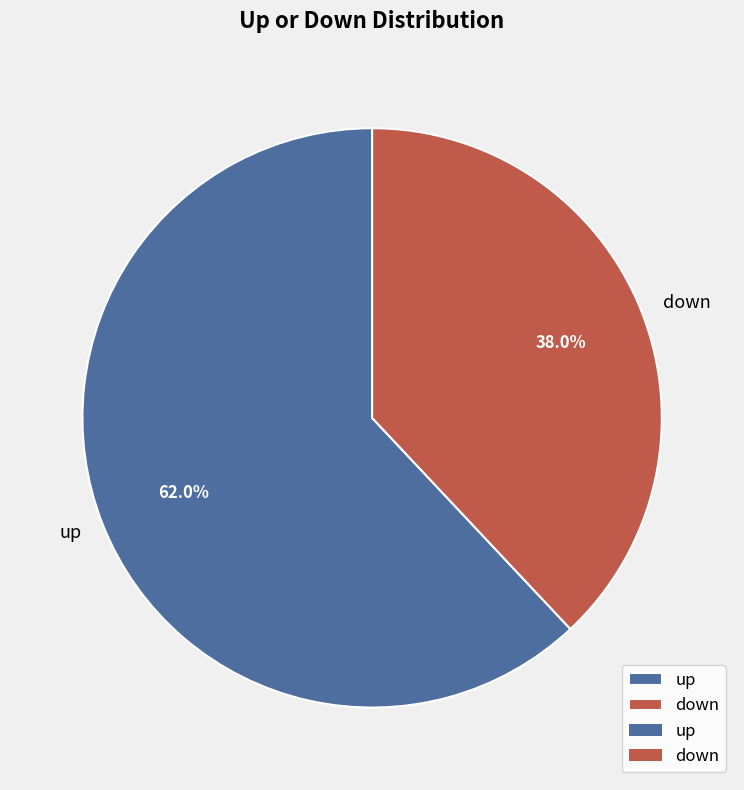

Is it true that up is 68% of the pie?

False